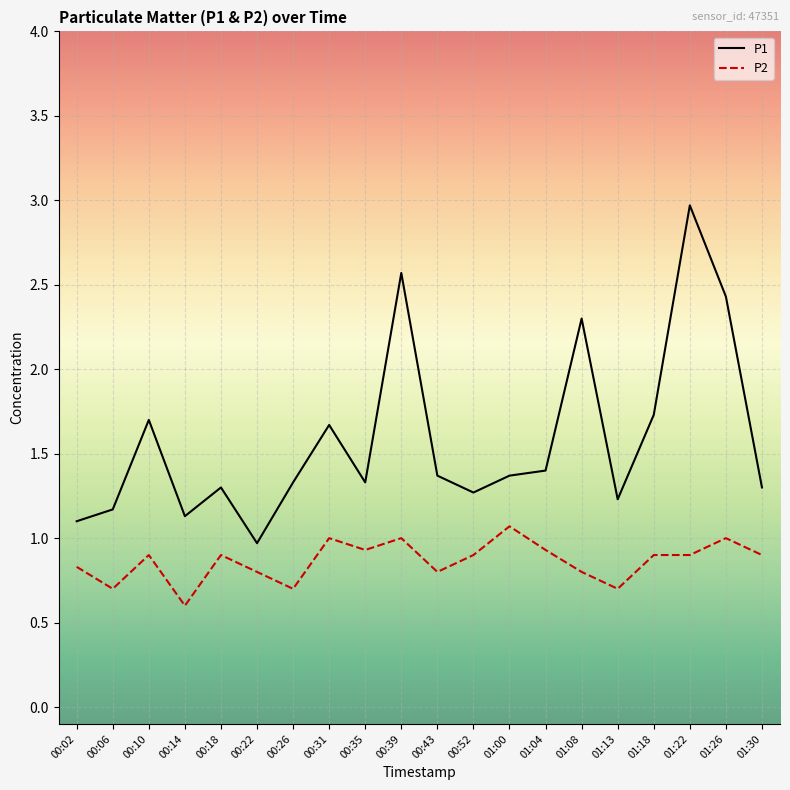

What position from the right is 00:52?

9